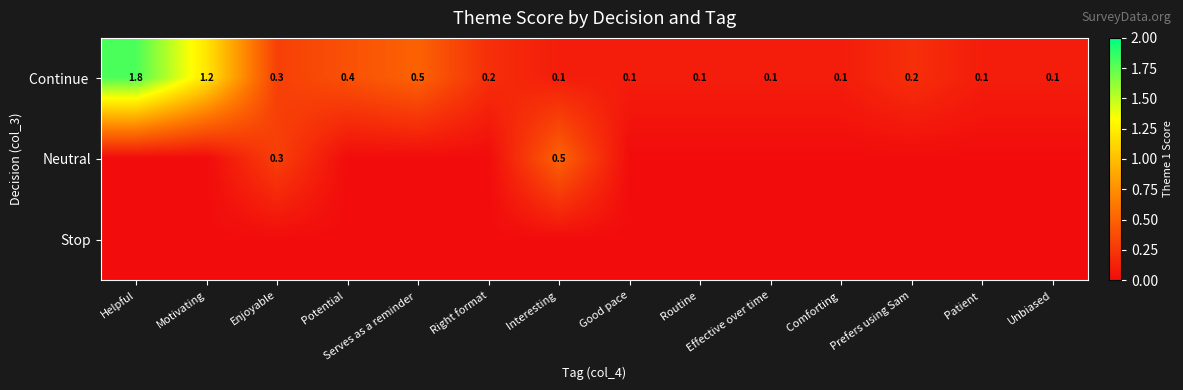

Rank the categories by Stop value from lowest to highest.

Helpful, Motivating, Enjoyable, Potential, Serves as a reminder, Right format, Interesting, Good pace, Routine, Effective over time, Comforting, Prefers using Sam, Patient, Unbiased